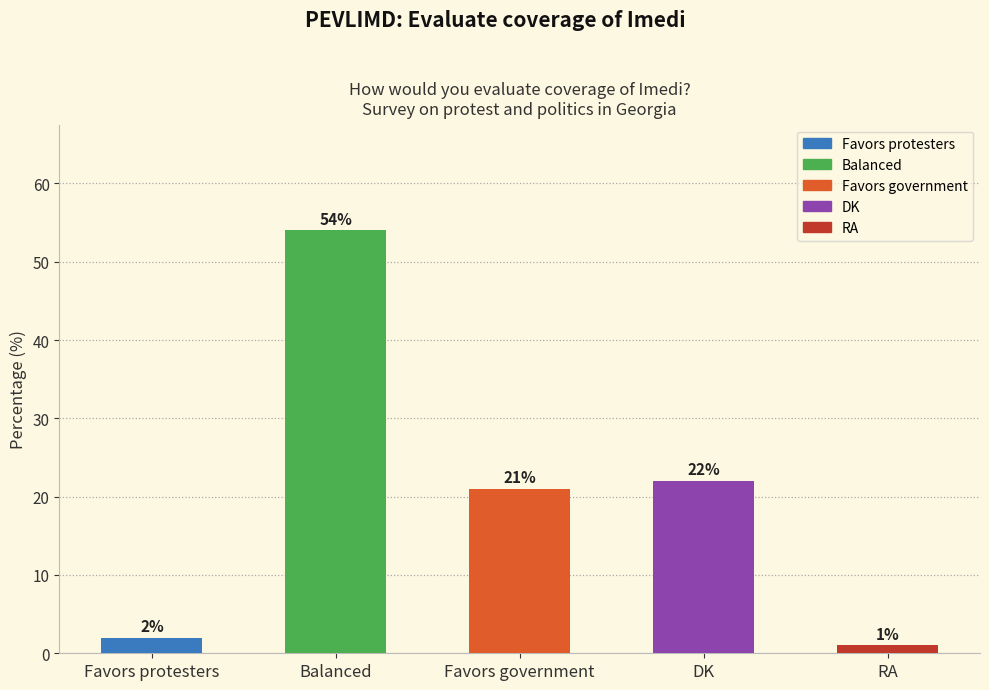

What is the difference between the maximum and minimum values?

53